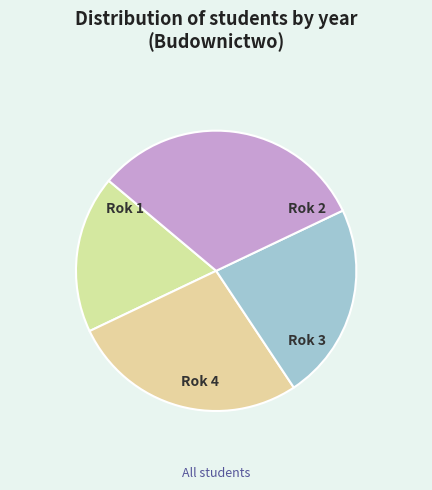

How many segments does this pie chart have?

4